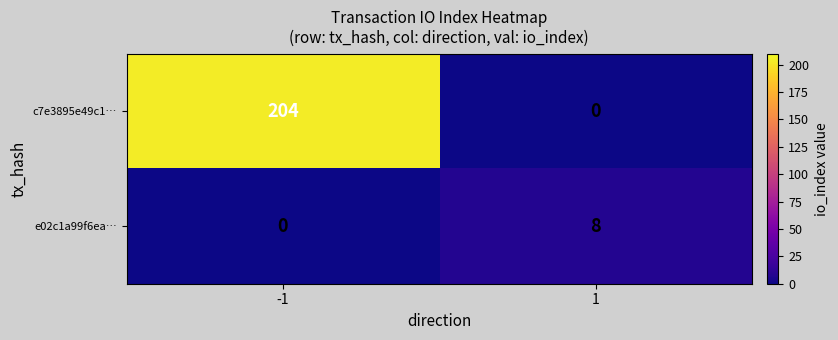

Which series changed the most between -1 and 1?

c7e3895e49c1…